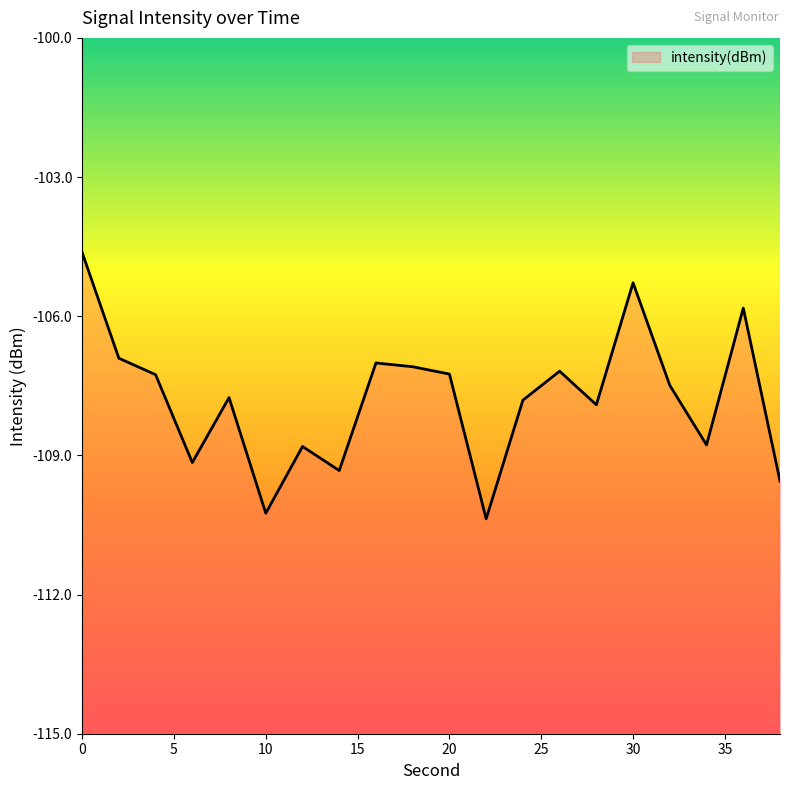

Where is the data nearest to the value -107?

16